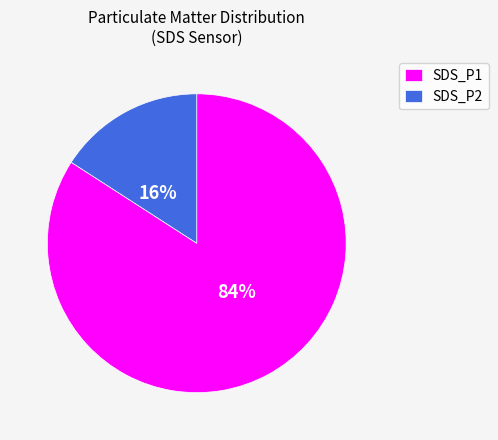

Combined, do SDS_P2 and SDS_P1 account for over 50%?

Yes